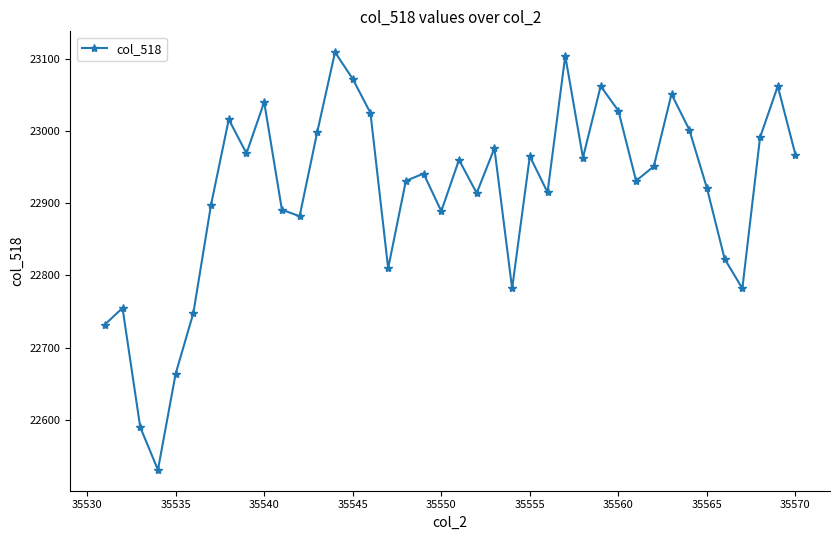

What is the value of the 7th point from the left?

22898